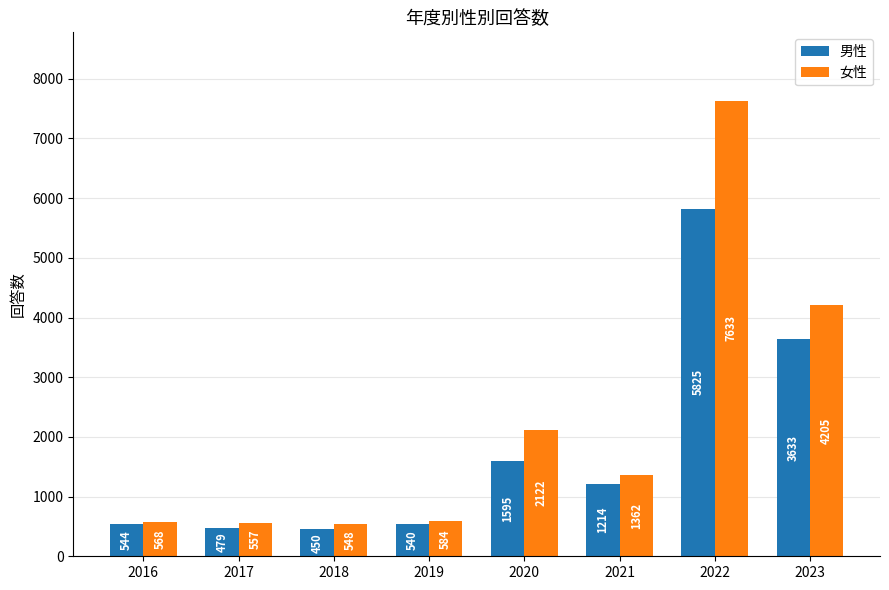

What are all the series names shown in the legend?

男性, 女性